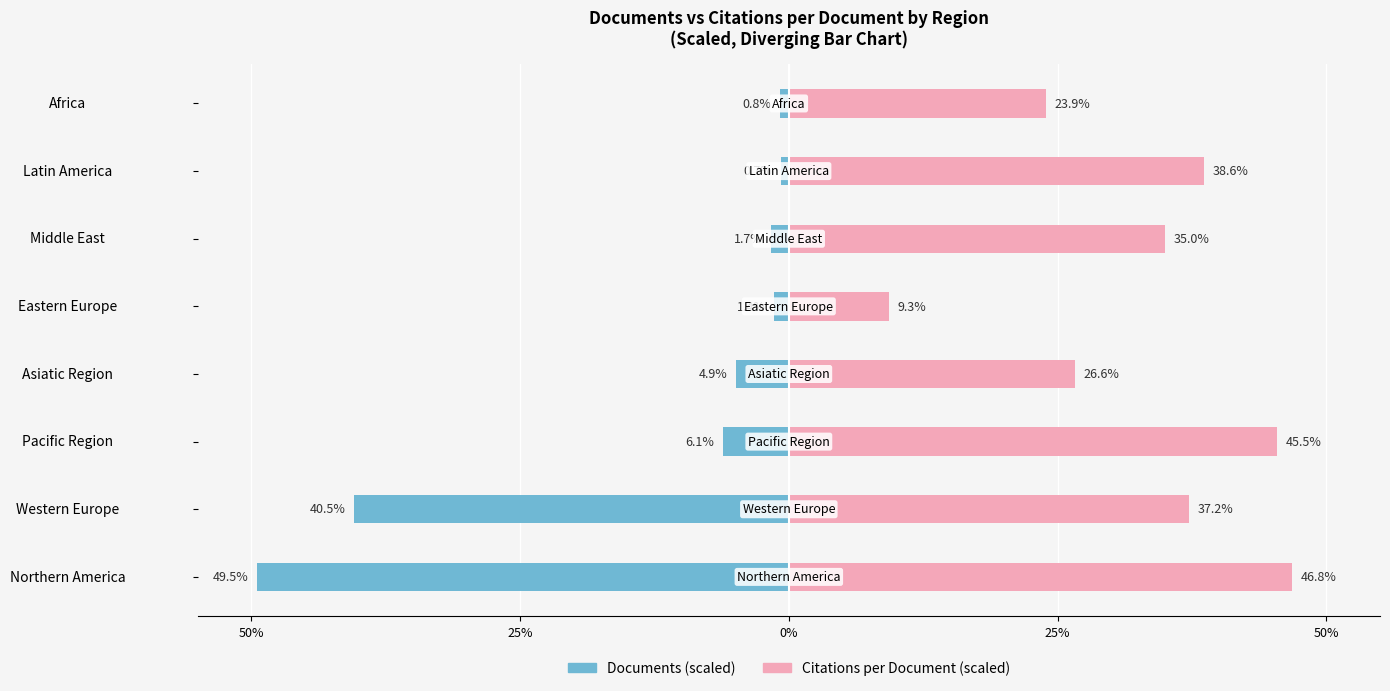

What is the maximum value for Citations per Document (scaled)?

46.8